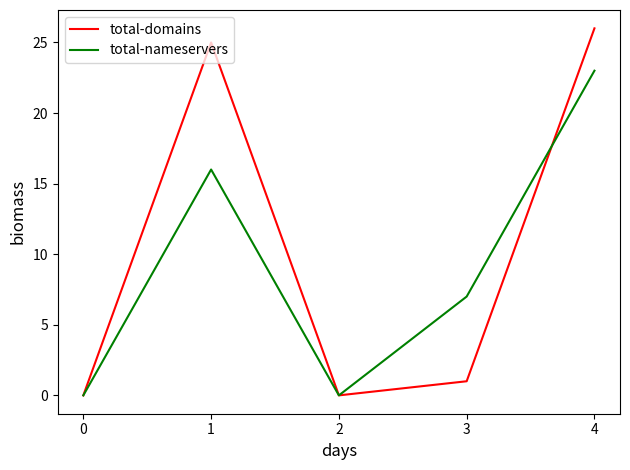

Does the chart display data point markers on the line(s)?

No